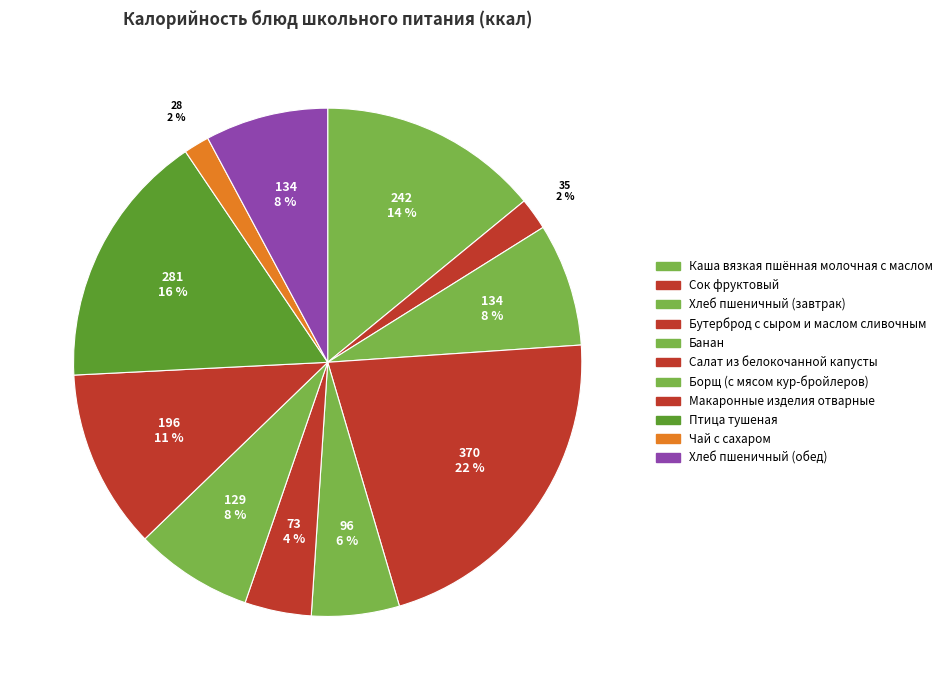

How many slices are in this pie chart?

11